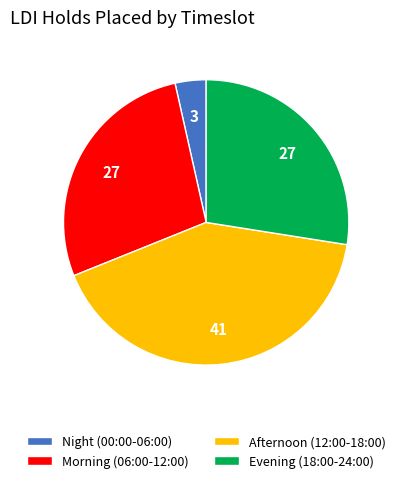

Which slice is the largest?

Afternoon (12:00-18:00)